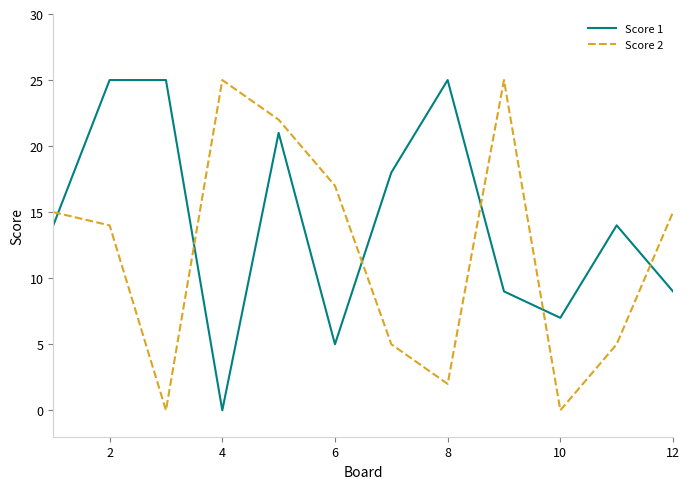

What is the maximum value shown in the chart?

25